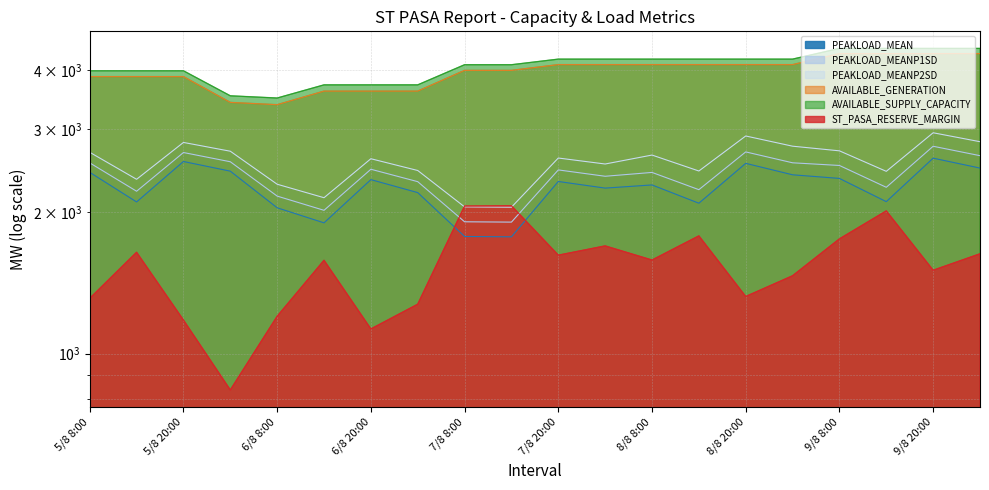

Where does the PEAKLOAD_MEANP1SD series first go above 2455?

5/8 8:00